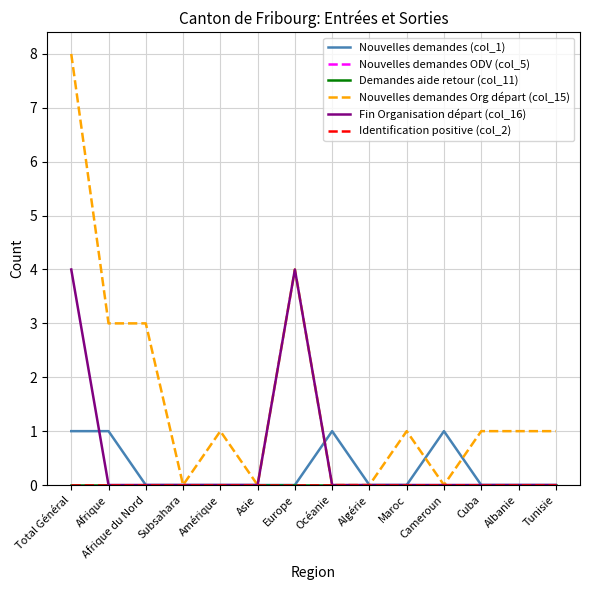

Does the chart display data point markers on the line(s)?

No